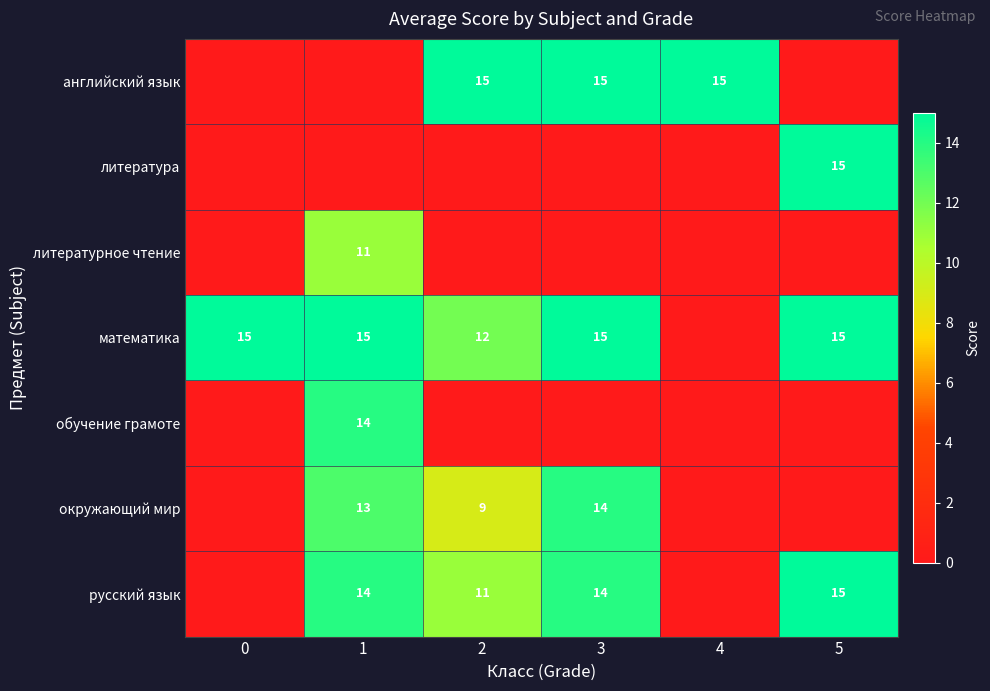

The value of литература at 5 is 15. True or false?

True